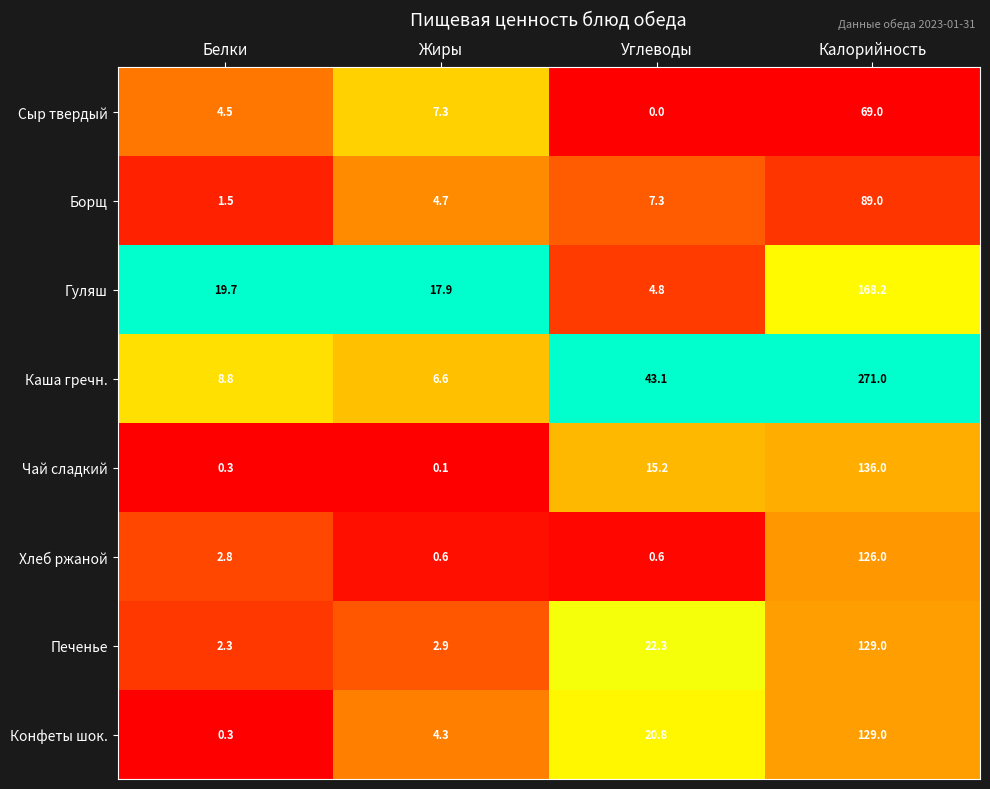

At which category is the sum across all series the highest?

Калорийность